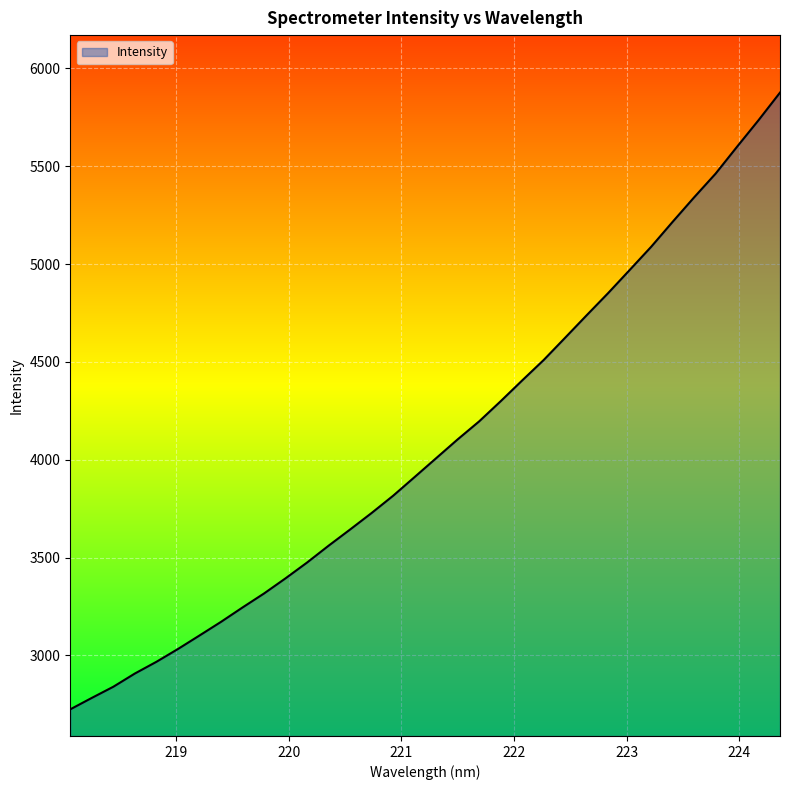

What is the greatest value displayed?

5876.5